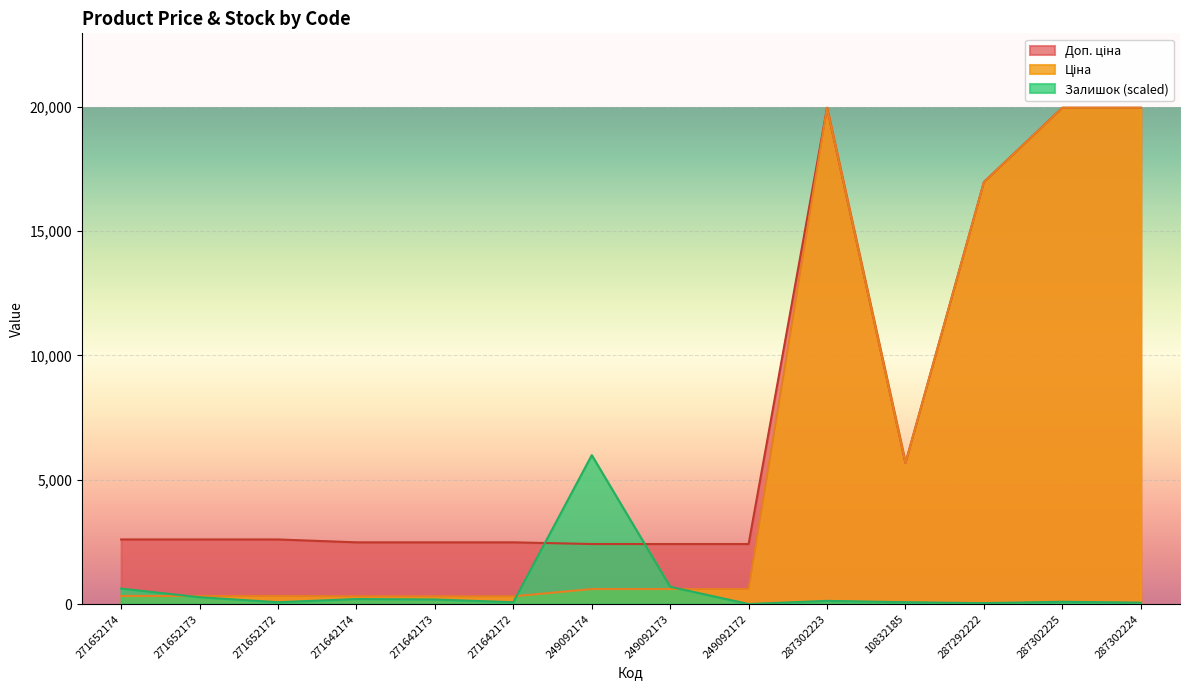

Where does the Доп. ціна series first go above 2598?

271652174